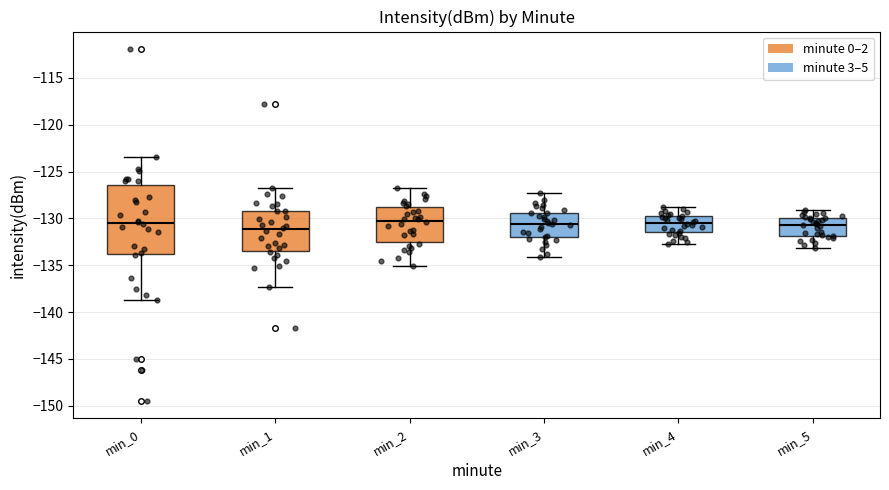

Where is the lower edge of the box for min_1 on the y-axis? The values are not printed on the chart, so give them approximately, as read against the axis.

-133.5